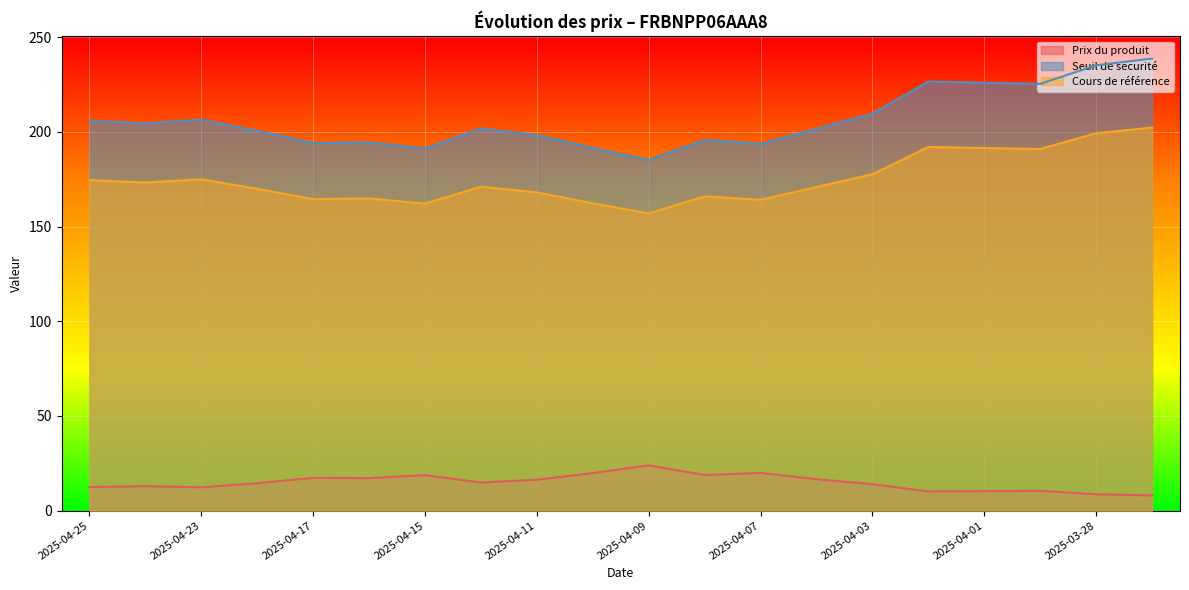

Reading right to left, list all the values displayed in this chart.

Prix du produit: 8.1	8.7	10.5	10.3	10.2	14.0	16.6	19.9	18.8	23.9	19.9	16.3	14.9	18.8	17.2	17.4	14.5	12.3	12.9	12.5
Seuil de sécurité: 238.7	235.1	225.3	225.9	226.6	209.5	201.6	193.7	195.8	185.2	191.5	198.3	201.8	191.3	194.5	194.1	200.5	206.4	204.4	205.9
Cours de référence: 202.2	199.2	190.9	191.4	192.0	177.6	170.9	164.1	165.9	156.9	162.3	168.0	171.0	162.1	164.8	164.5	169.9	174.9	173.2	174.5